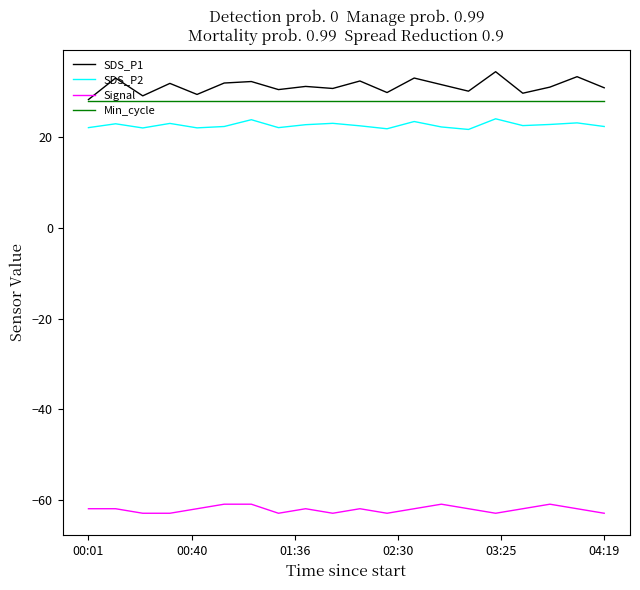

What are all the series names shown in the legend?

SDS_P1, SDS_P2, Signal, Min_cycle